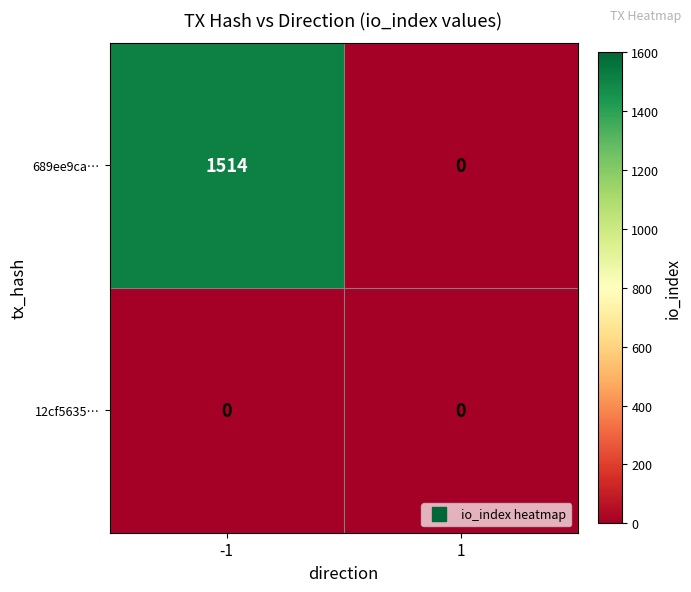

What is the total value across all series at -1?

1514